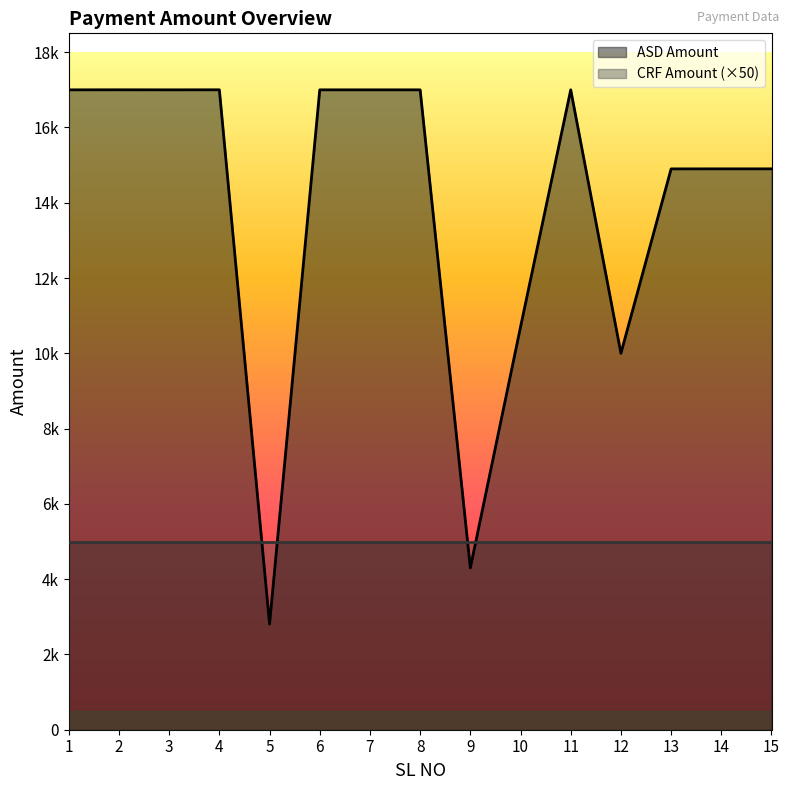

Approximately how many times larger is the value at 7 compared to 5?

6.1